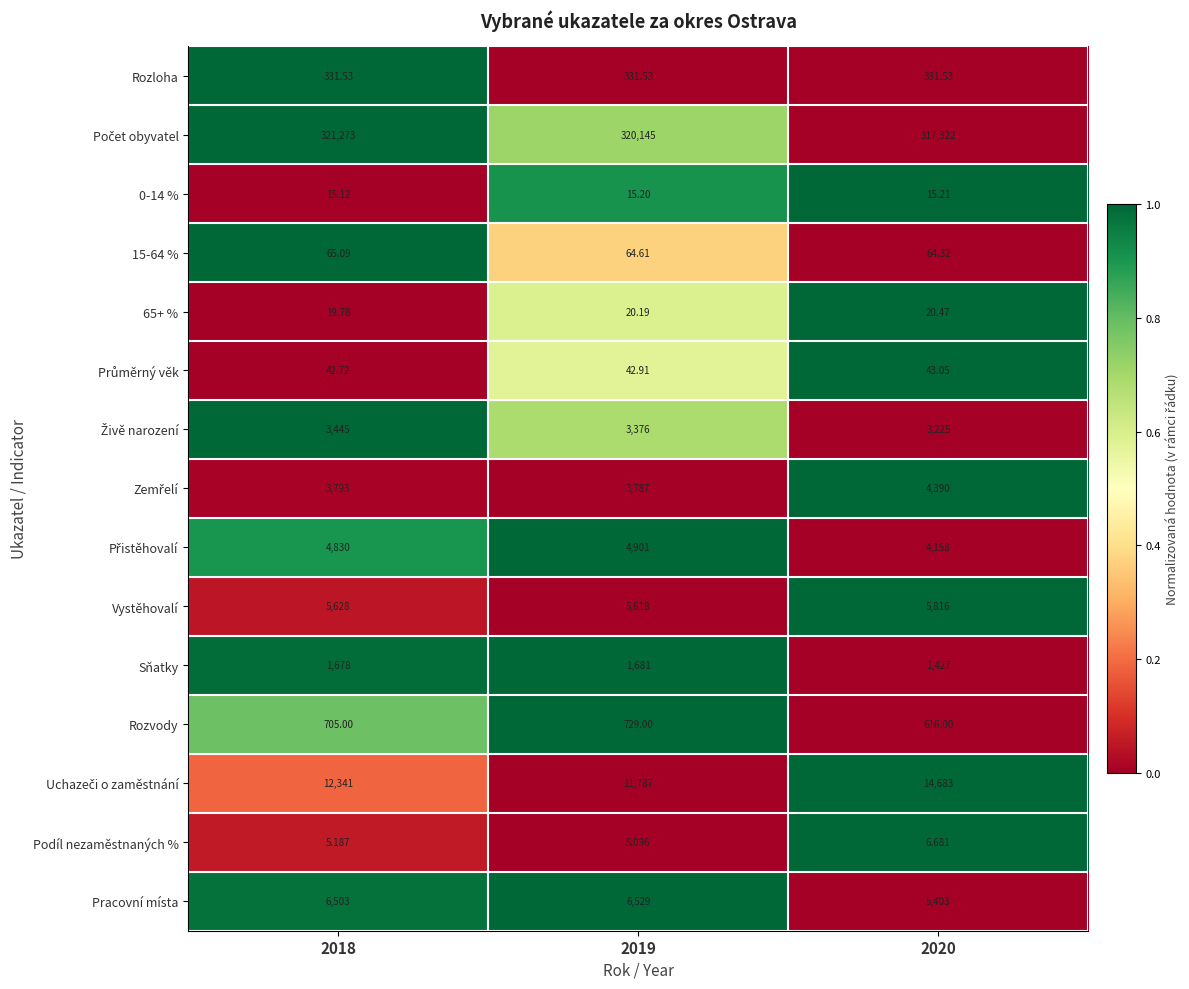

Is the value of Rozvody at 2020 greater than the value of 15-64 % at 2019?

Yes